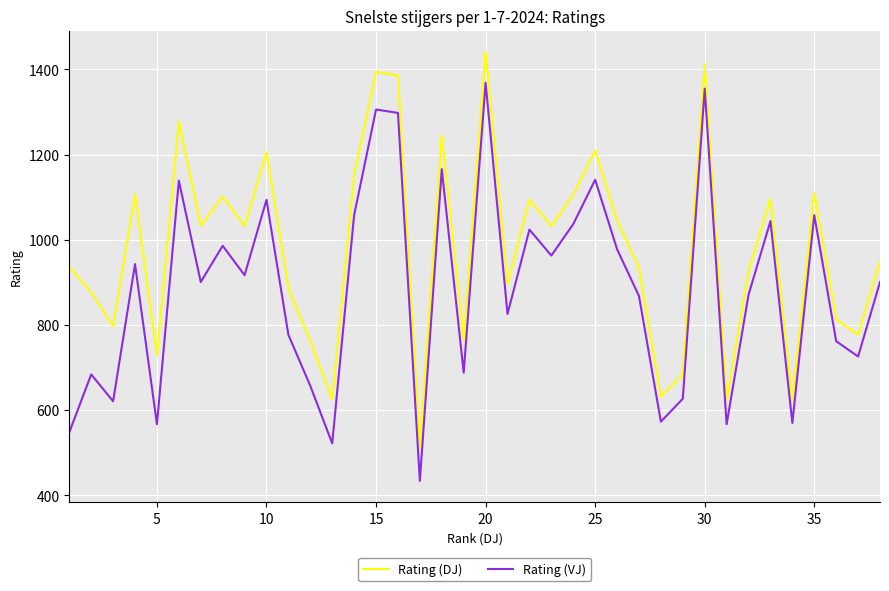

Does the chart have visible grid lines?

Yes